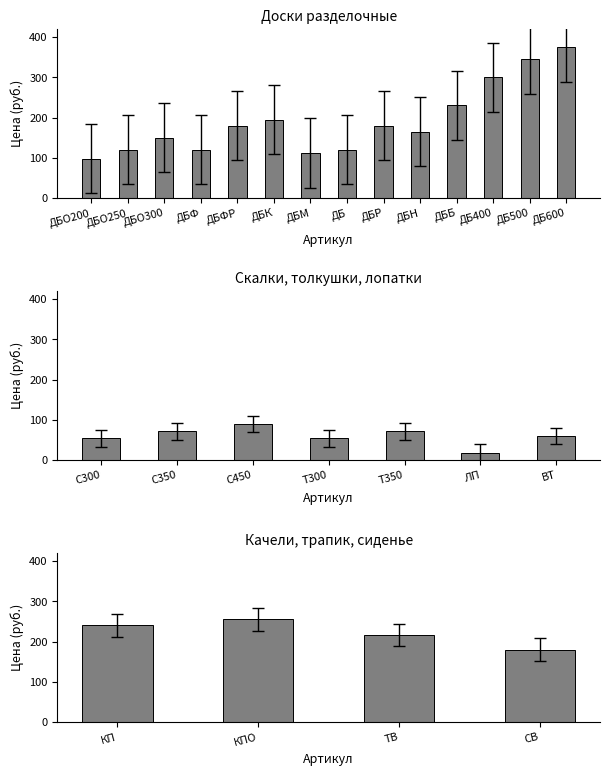

What is the greatest value displayed?

375